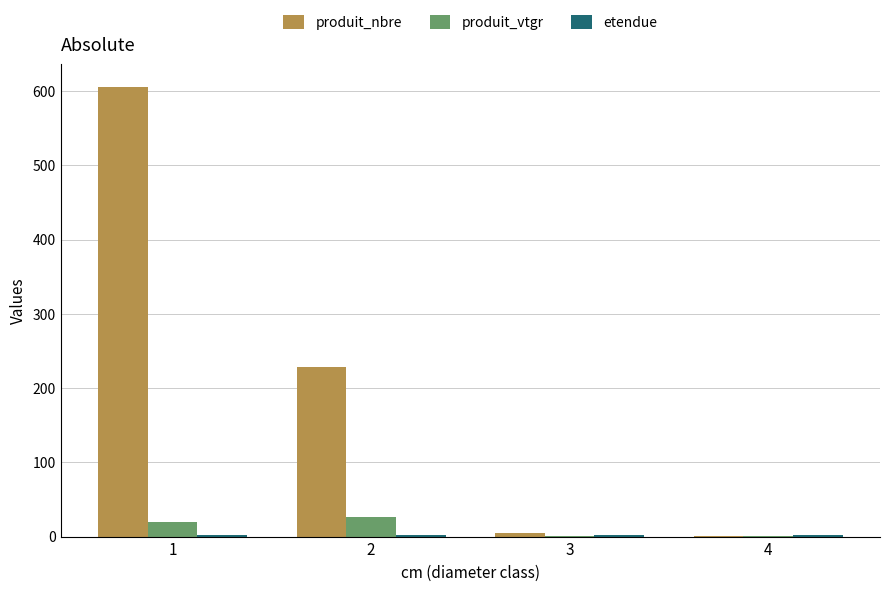

At which category is the sum across all series the highest?

1